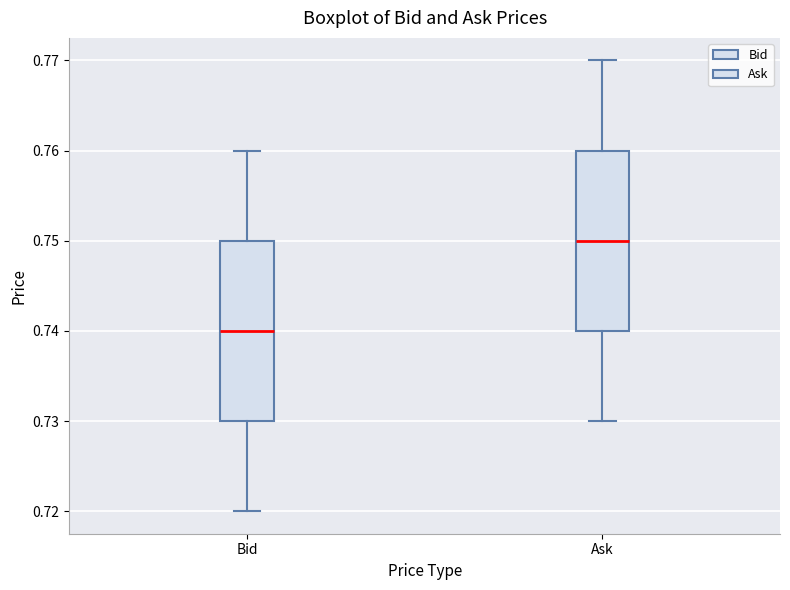

Reading left to right, transcribe this box plot: for each box, give where its median line is, the range the box spans, and where its two whiskers end, as read against the y-axis. The values are not printed on the chart, so give them approximately, as read against the axis.

Bid: median 0.74, box 0.73 to 0.75, whiskers 0.72 to 0.76
Ask: median 0.75, box 0.74 to 0.76, whiskers 0.73 to 0.77